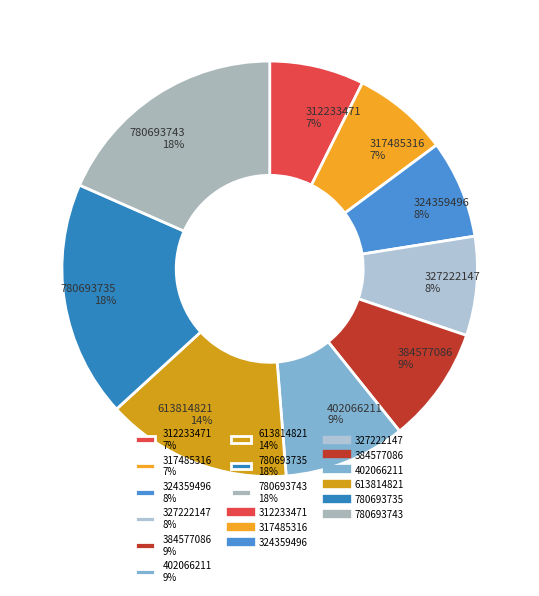

To the nearest percent, what is the difference between the 780693735 and 317485316 slice percentages?

11%